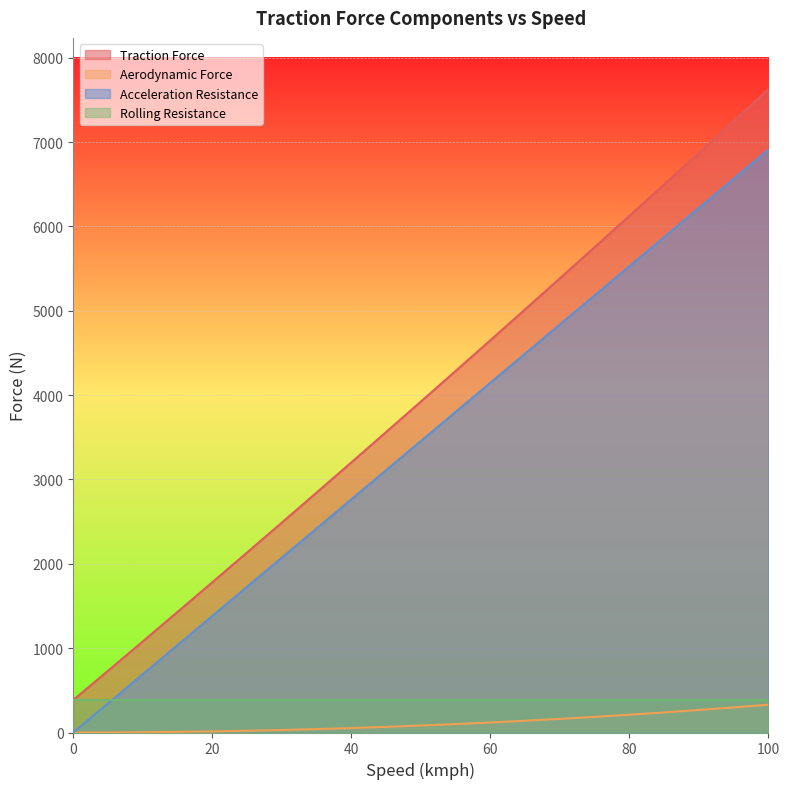

How many lines are shown in the chart?

4